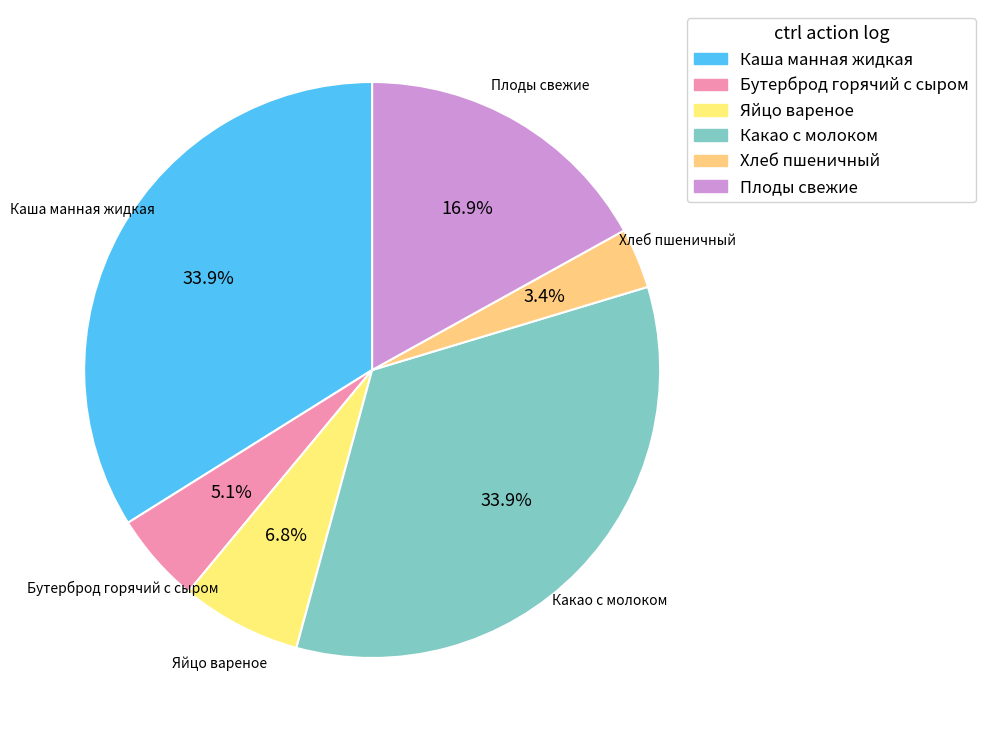

To the nearest percent, what is the average slice percentage?

17%